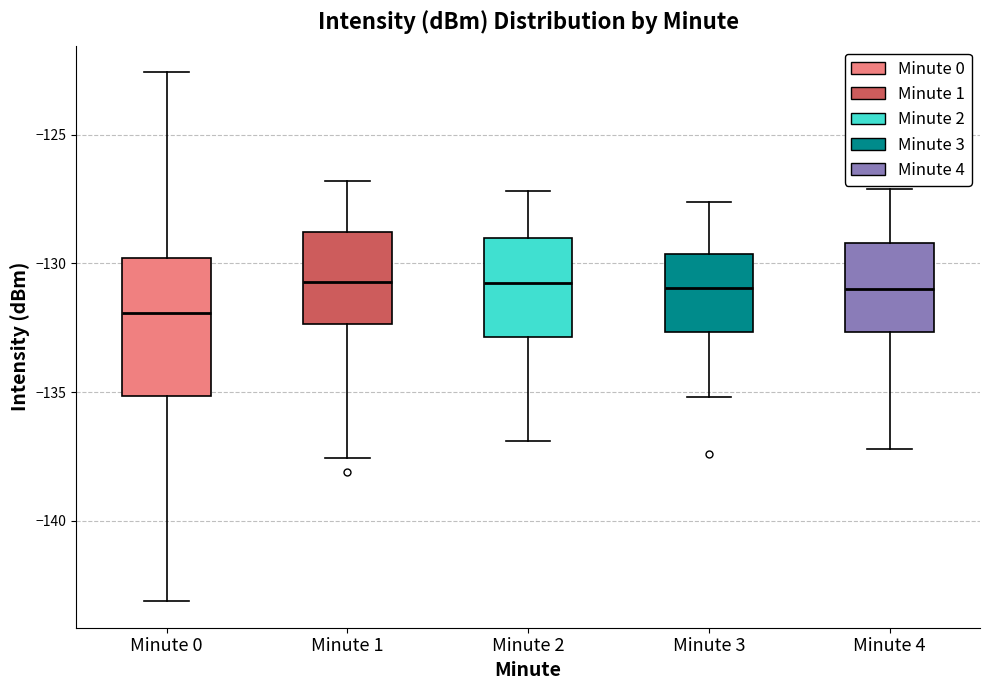

Where does the upper whisker of the box for Minute 0 end on the y-axis? The values are not printed on the chart, so give them approximately, as read against the axis.

-122.5